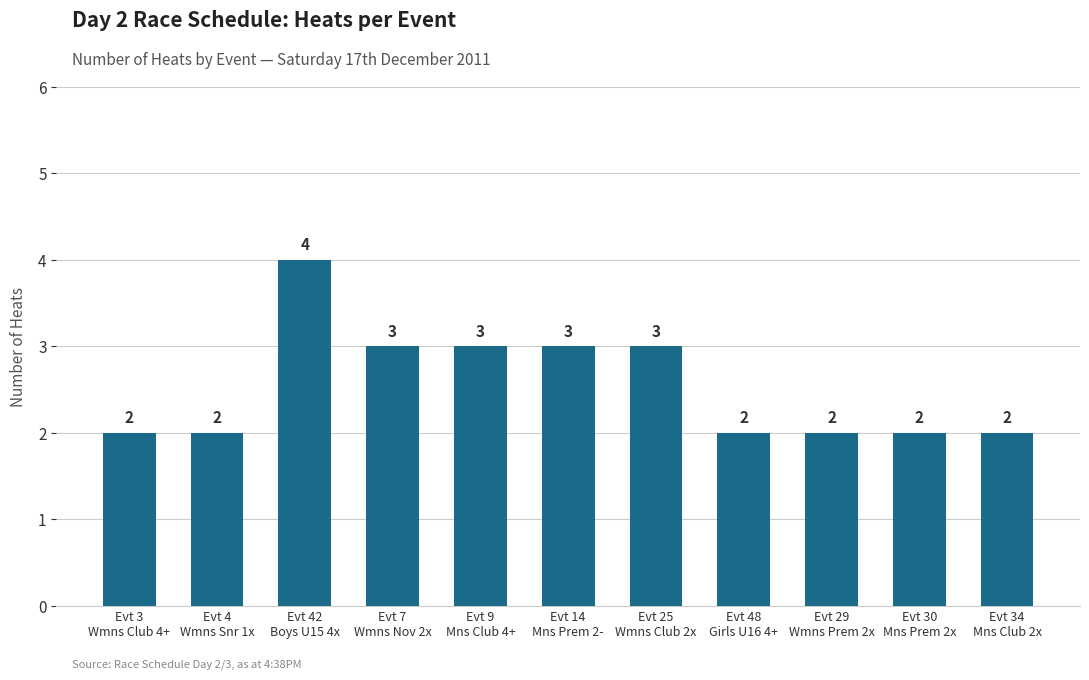

True or false: the data shows 2 at Evt 30
Mns Prem 2x.

True